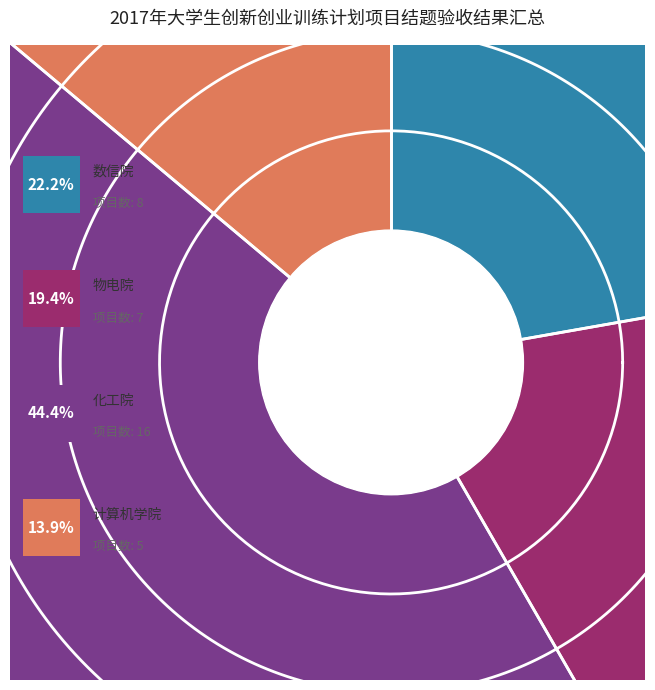

What is the ratio of the value at 计算机学院 to the value at 物电院?

0.7